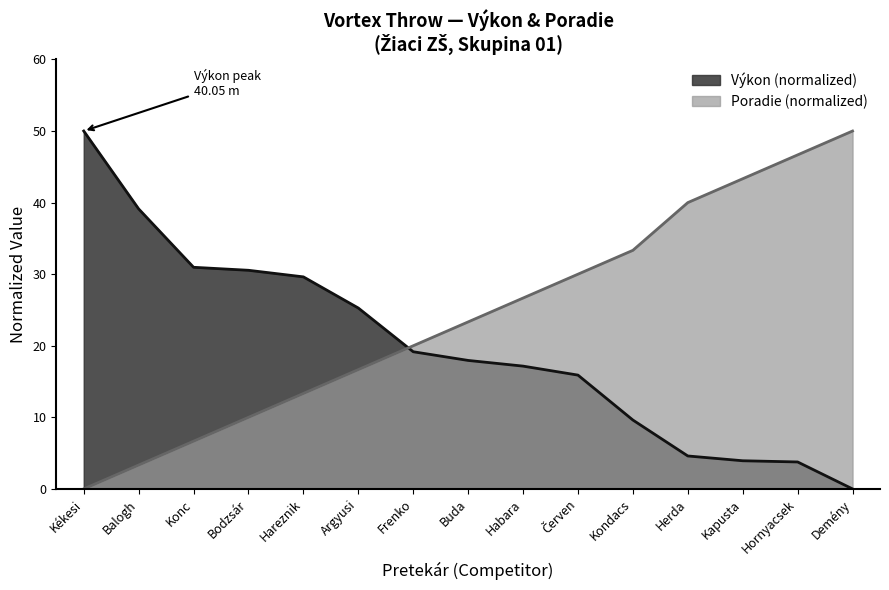

Rank the series by their maximum value, from lowest to highest.

Výkon, Poradie